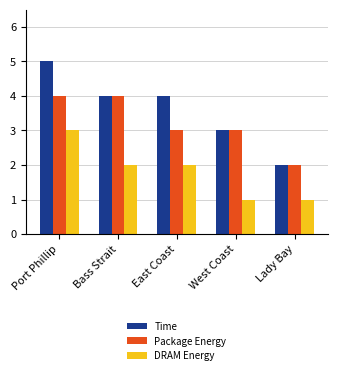

How many bars are there in total?

15